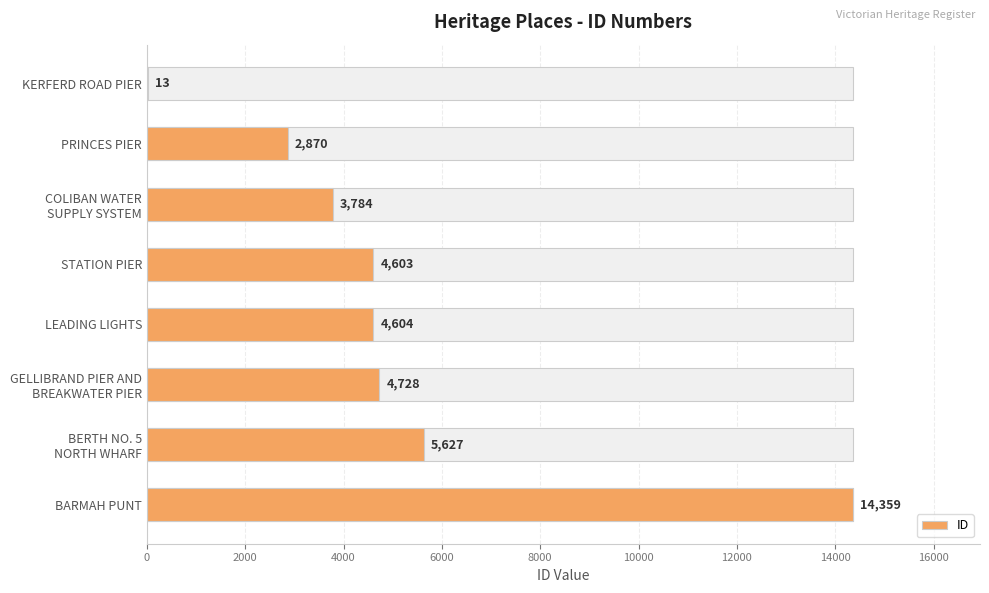

Is it true that the value at COLIBAN WATER SUPPLY SYSTEM is 2257?

False